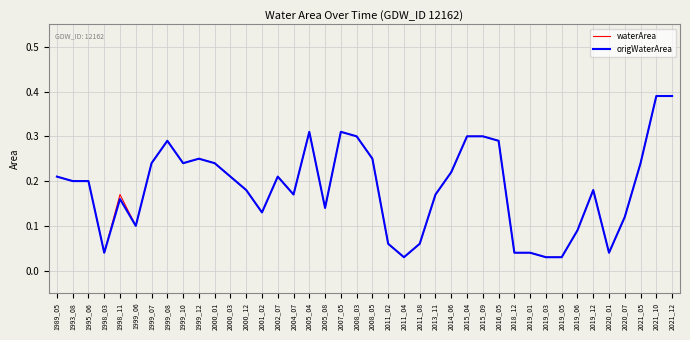

Is it true that waterArea equals 0.3 at 2019_12?

False